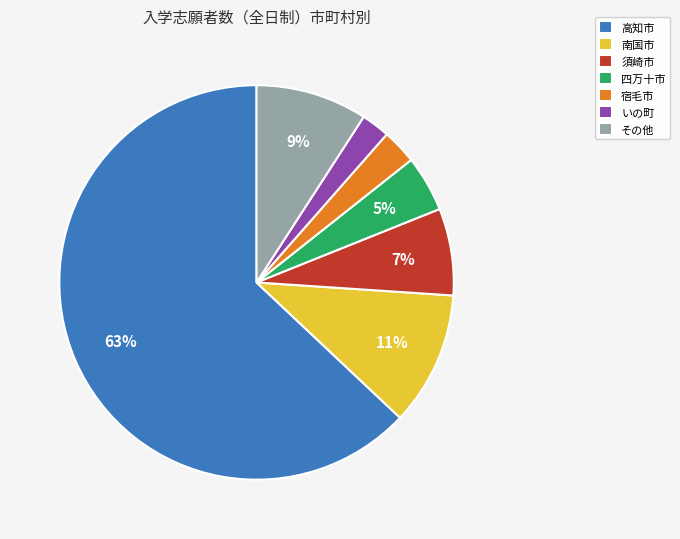

How many segments does this pie chart have?

7